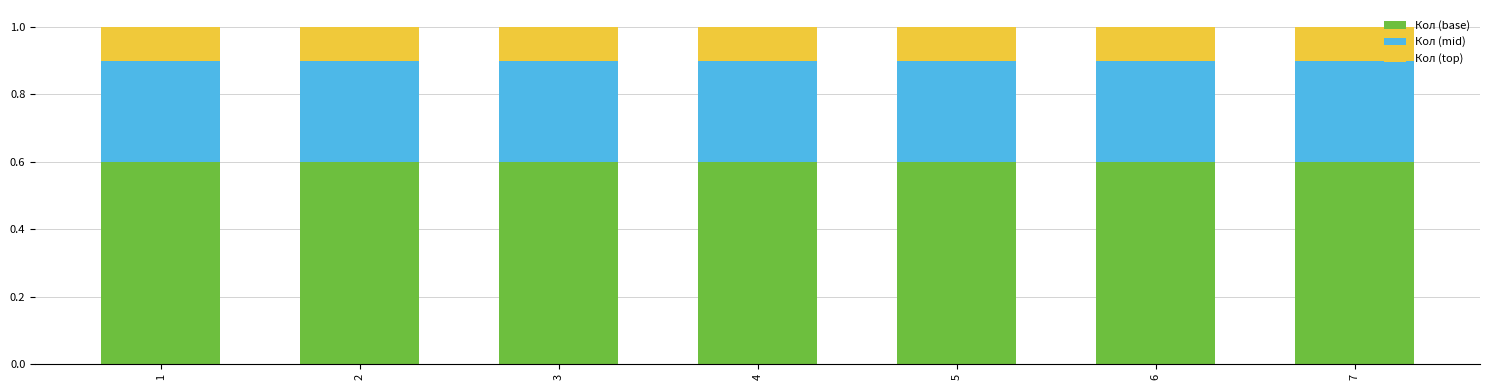

What is the sum of all Кол (base) values?

4.2